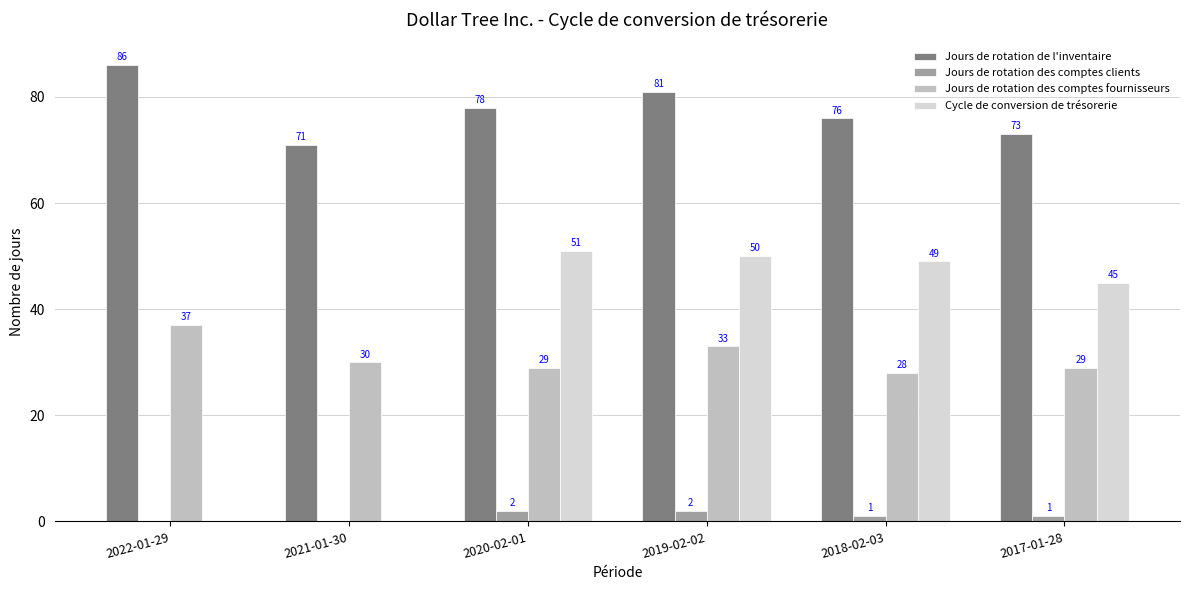

At which label is Cycle de conversion de trésorerie closest to 25?

2017-01-28